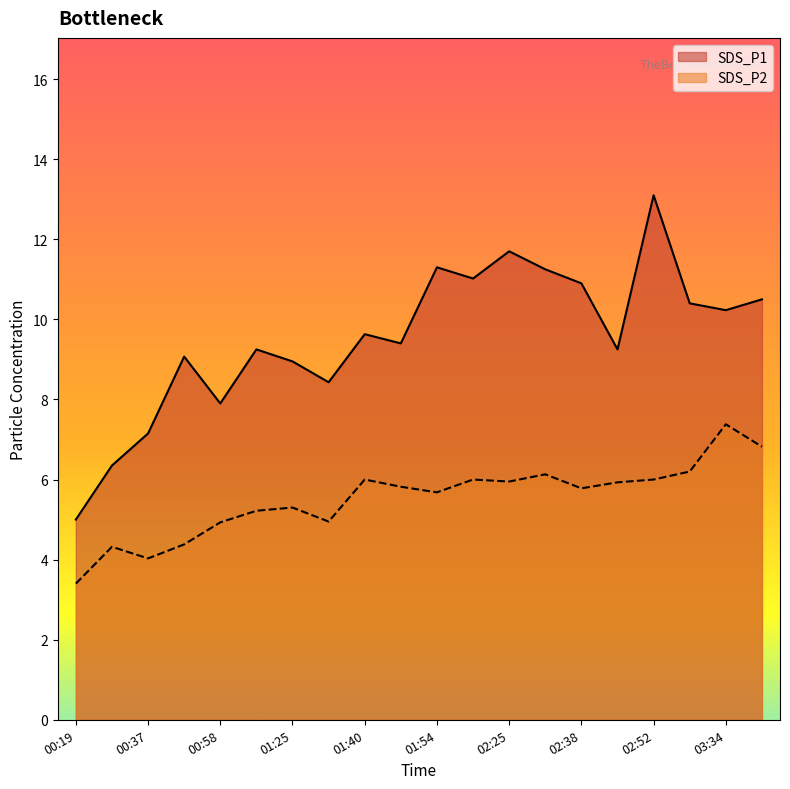

What is the label of the 1st point from the right?

03:41